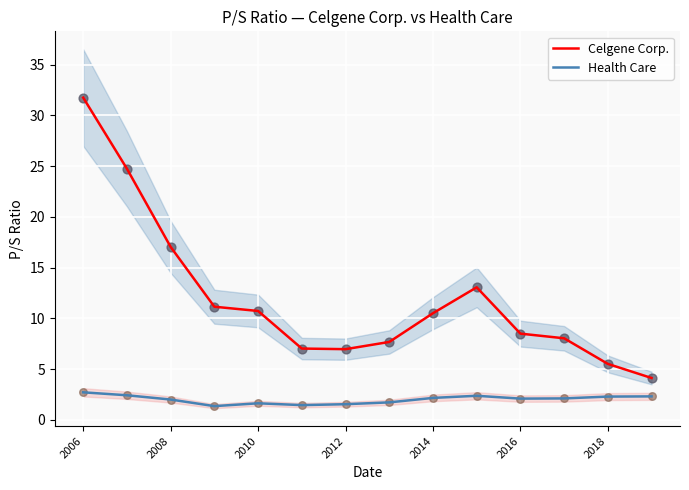

Is the value of Health Care at 2006 greater than the value of Celgene Corp. at 2018?

No